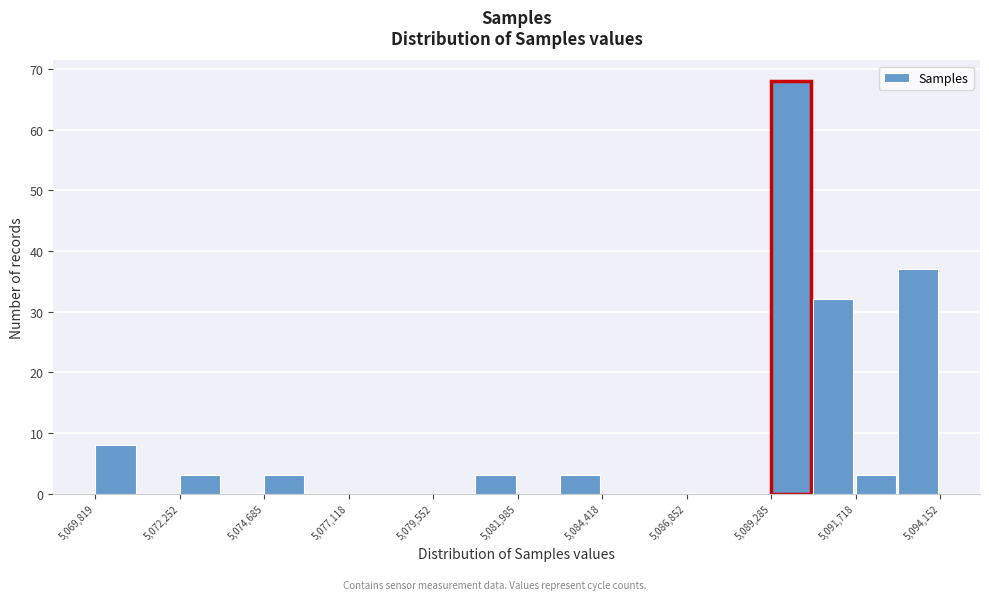

Around what value on the x-axis is the tallest bar? Give the approximate position of its centre, as read against the axis.

5090000